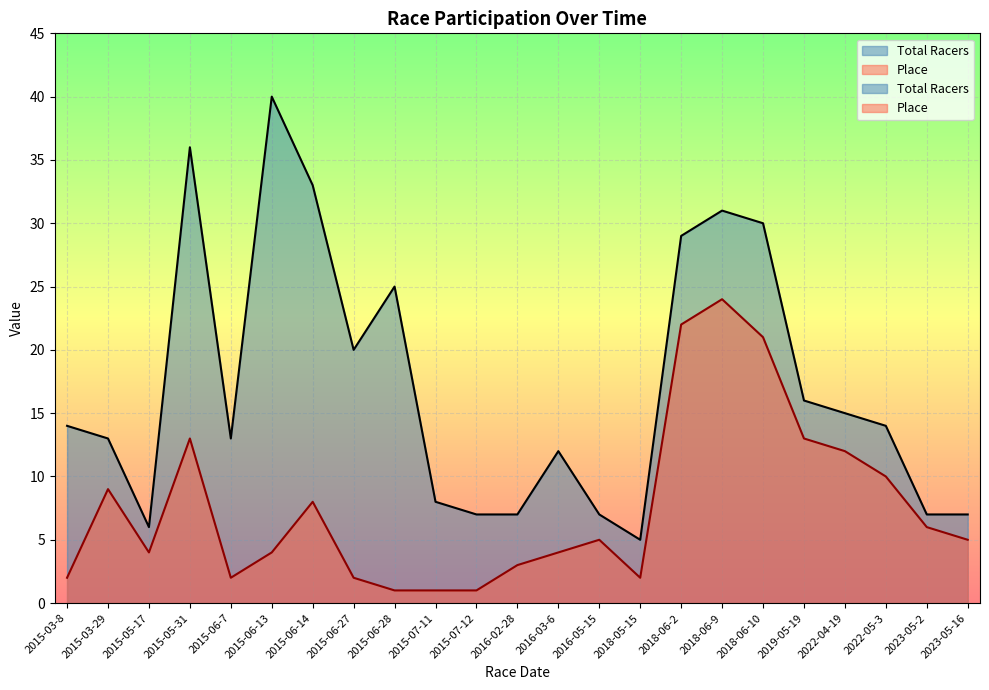

What are all the series names shown in the legend?

Total Racers, Place